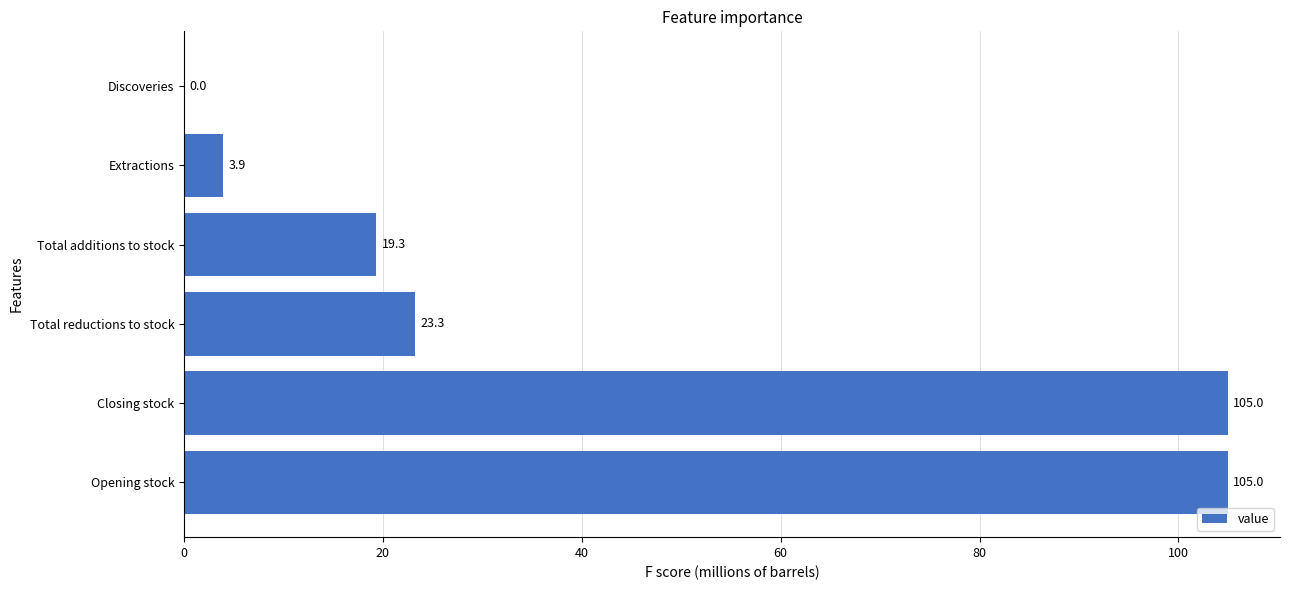

Are the bars horizontal?

Yes